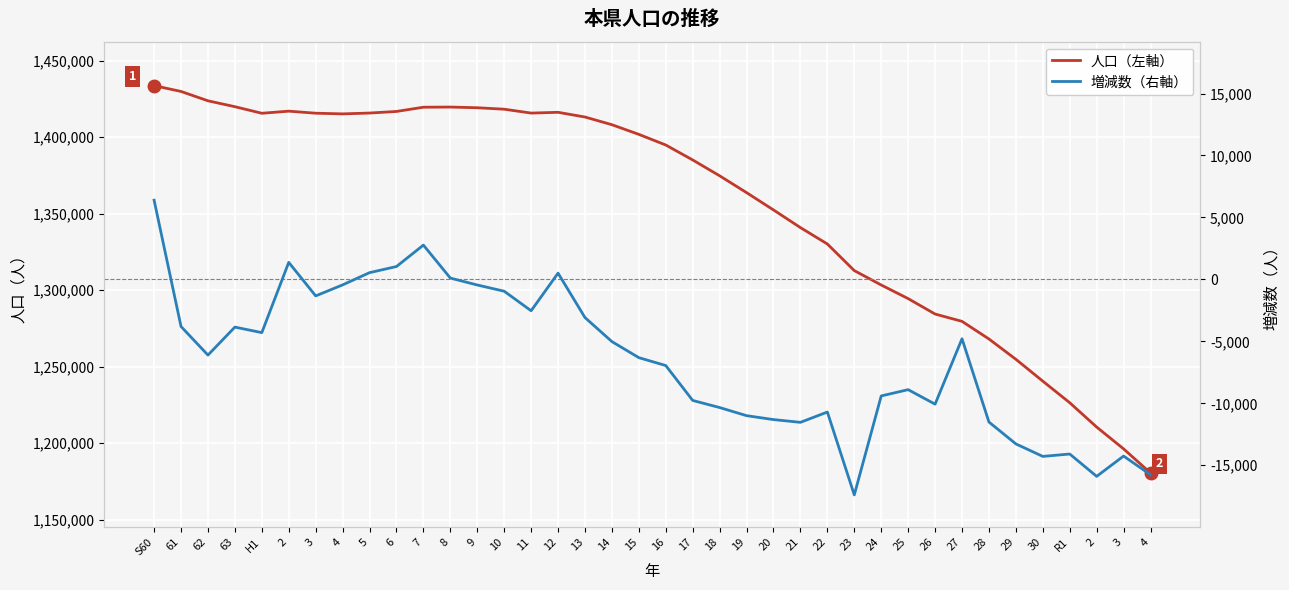

What is the value of the 人口（左軸） point at the 4th from the left?

1419849